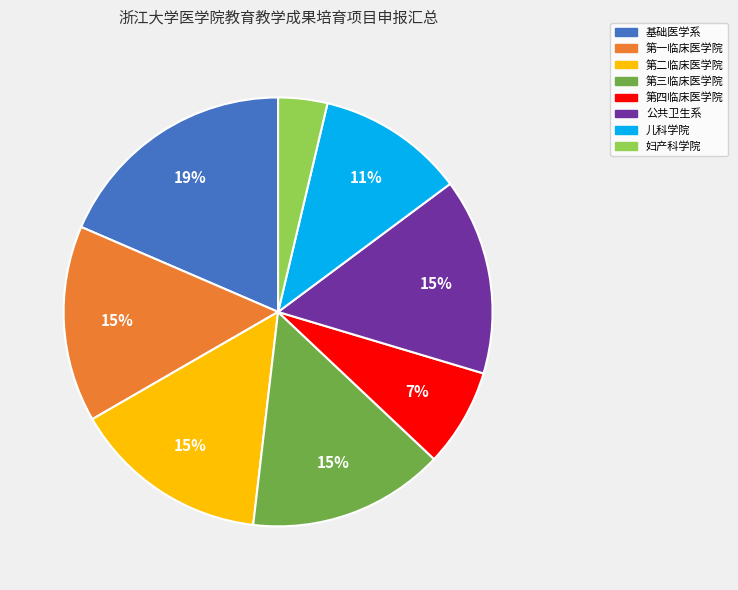

Is the sum of 第二临床医学院 and 公共卫生系 greater than half?

No